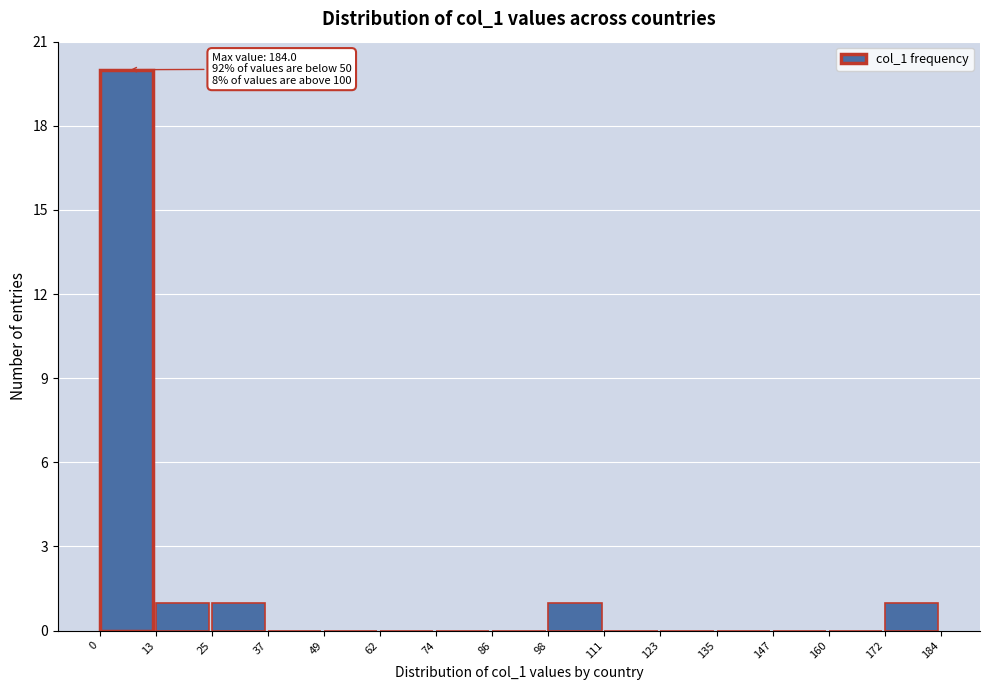

Which range on the x-axis has the tallest bar?

0 to 13